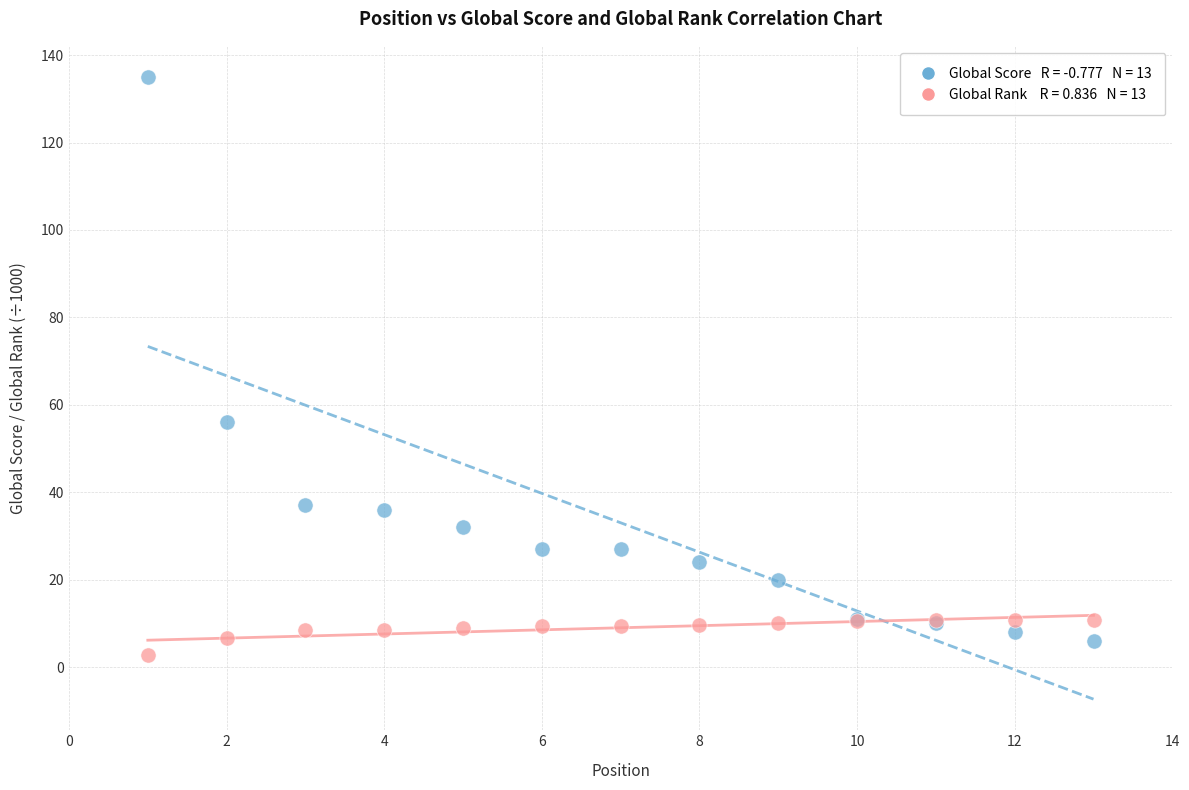

Across all series, what Y value is closest to 68?

56.0